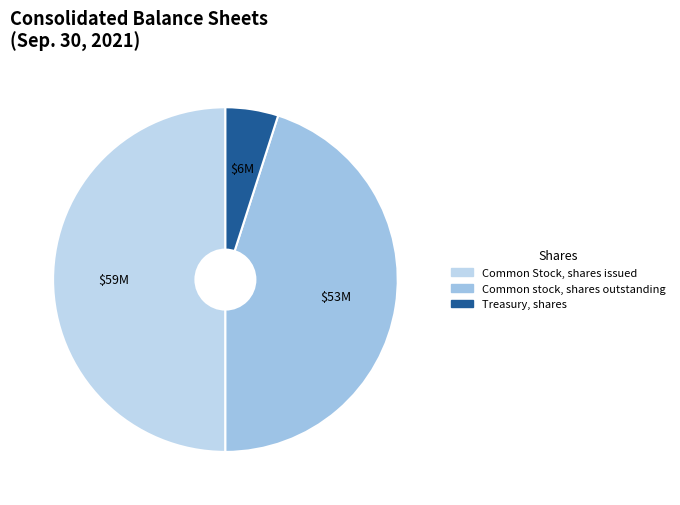

What is the ratio of the value at Treasury, shares to the value at Common stock, shares outstanding?

0.1